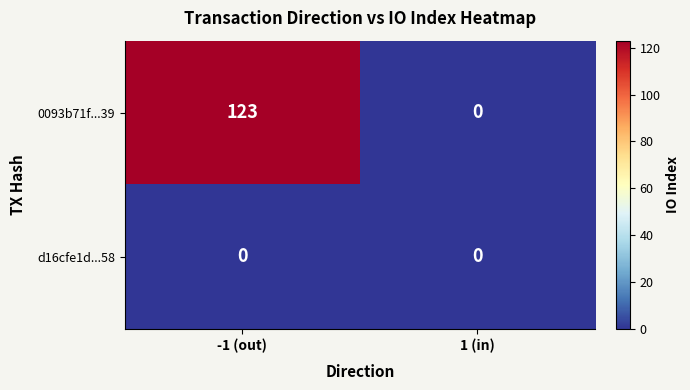

How many series are shown in this chart?

2